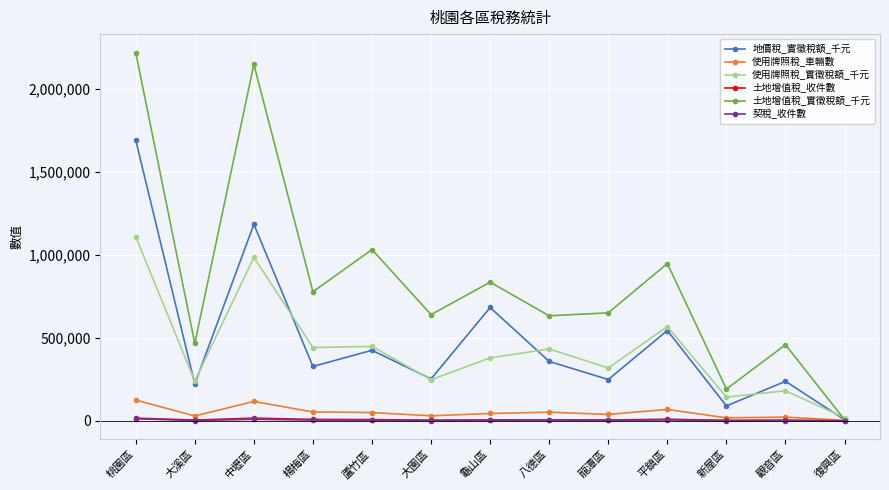

What position from the right is 八德區?

6